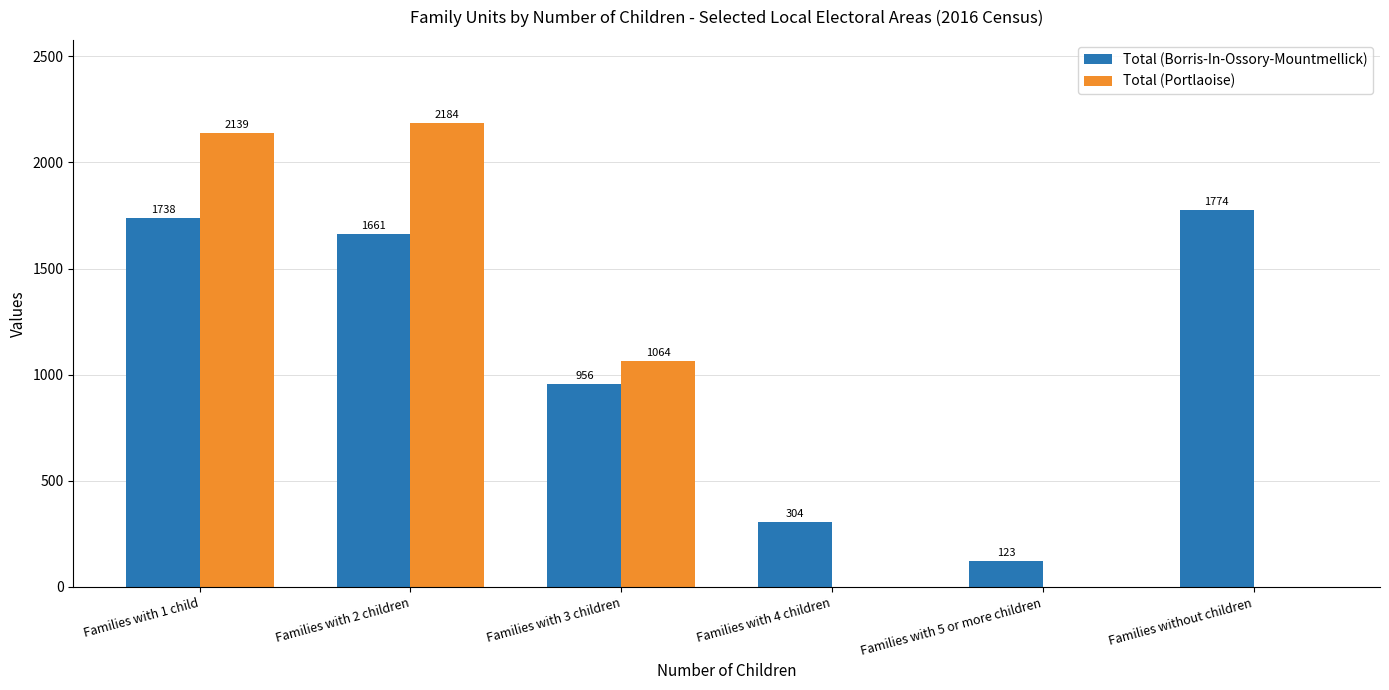

What is the average value of the Total (Borris-In-Ossory-Mountmellick) series?

1093